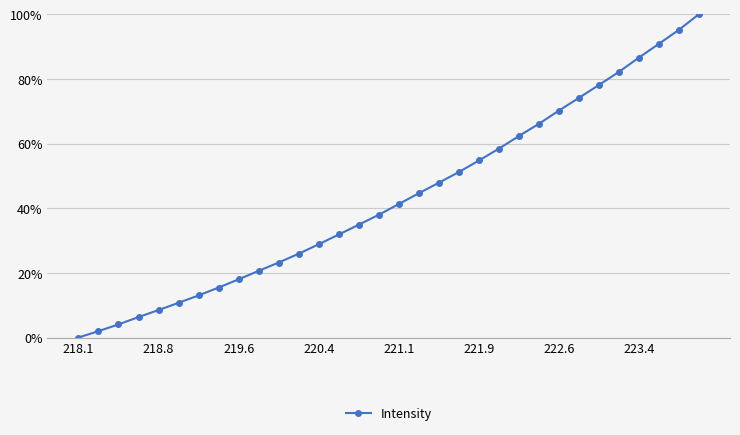

How many values are below 41?

16